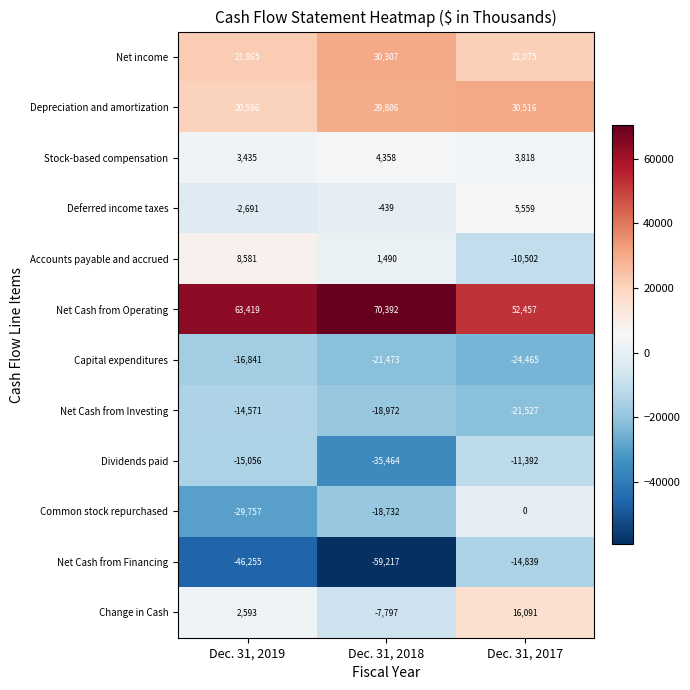

What is the smallest value displayed?

-59217